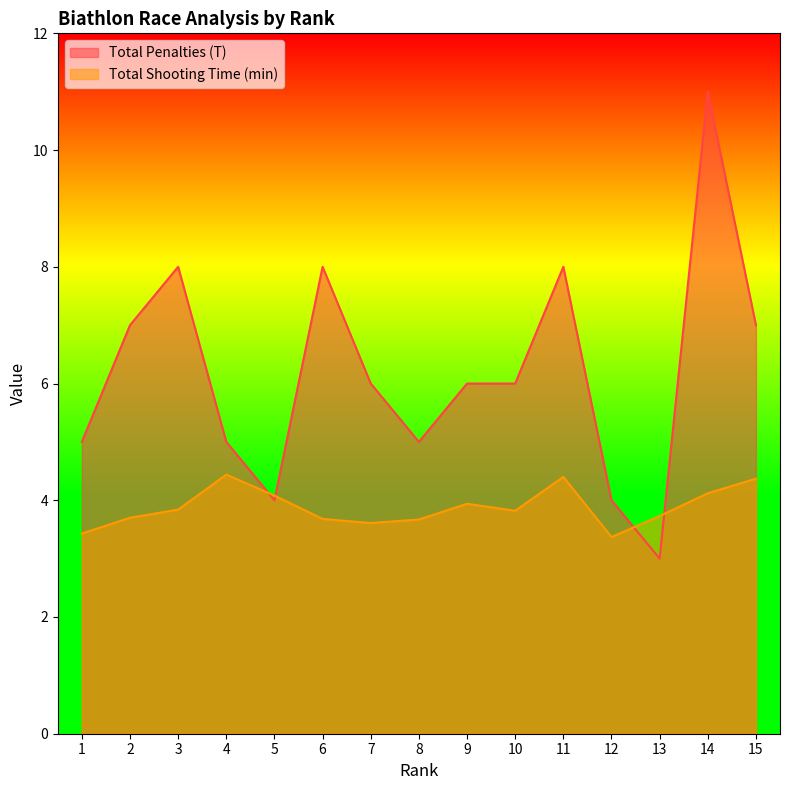

How many interior local peaks does the Total Shooting Time (min) series have?

3